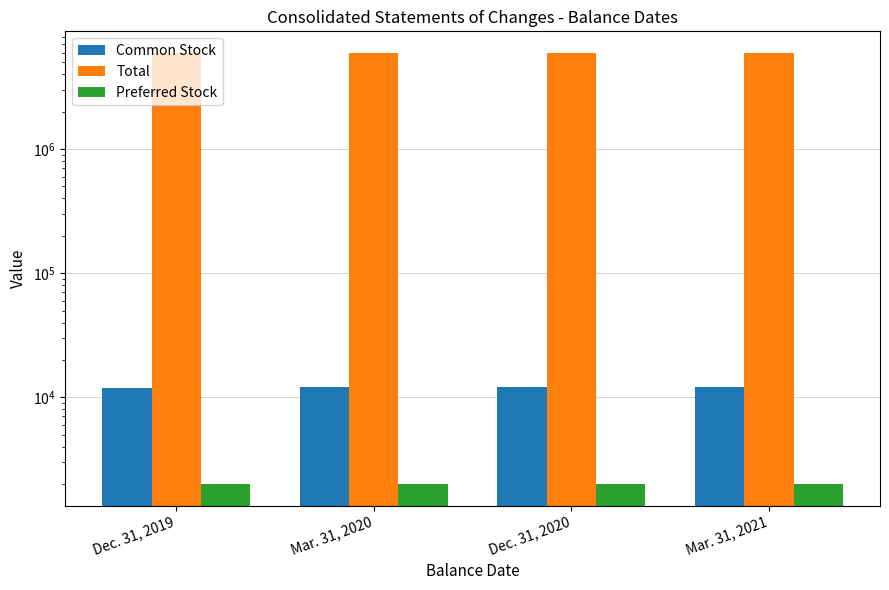

At which category does the chart reach its peak across all series?

Dec. 31, 2019